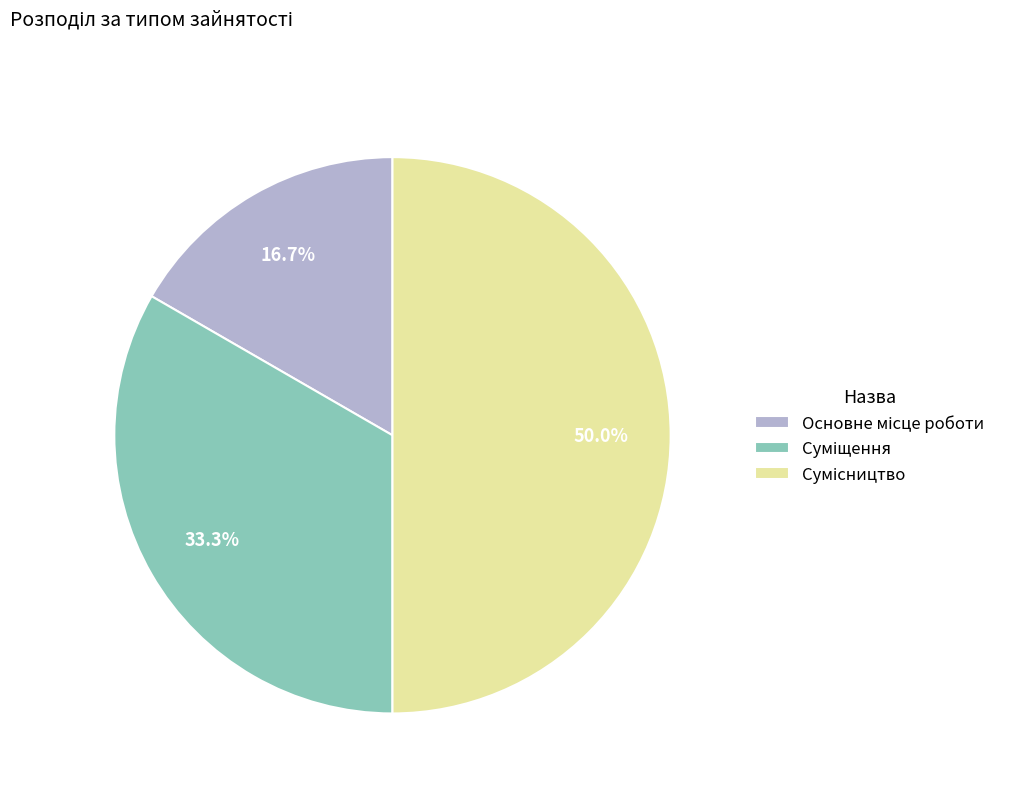

What is the change in value from Суміщення to Сумісництво?

+1